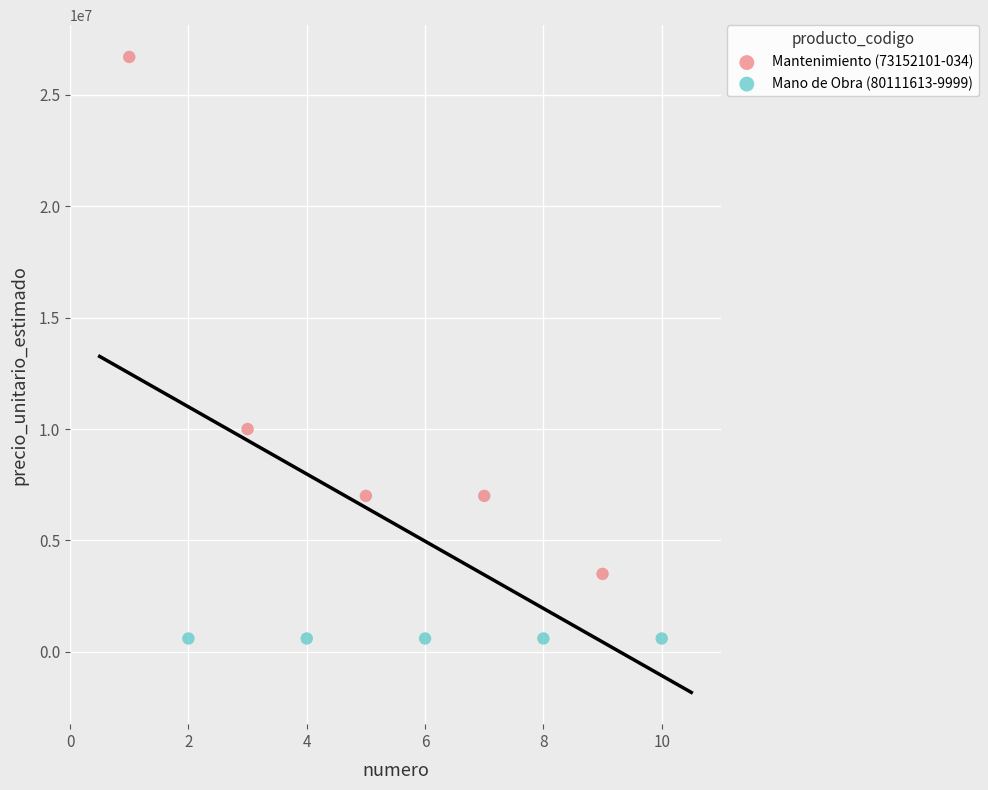

Which series contains the highest Y value?

Mantenimiento (73152101-034)